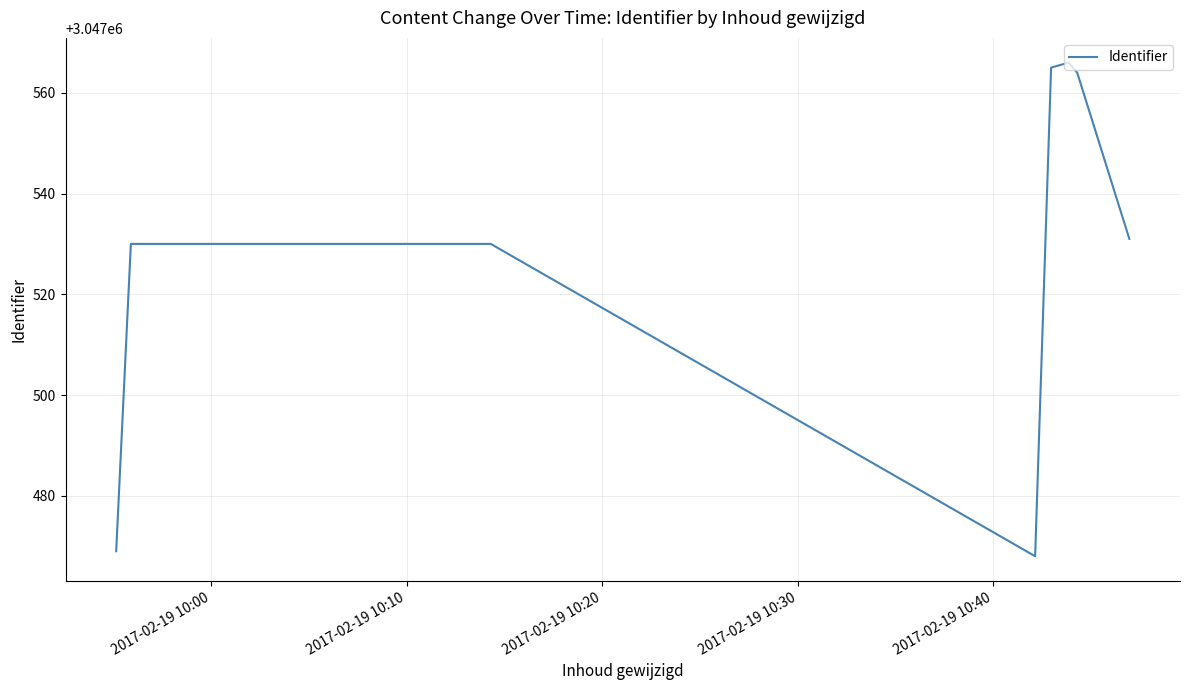

What is the maximum value shown in the chart?

3047566